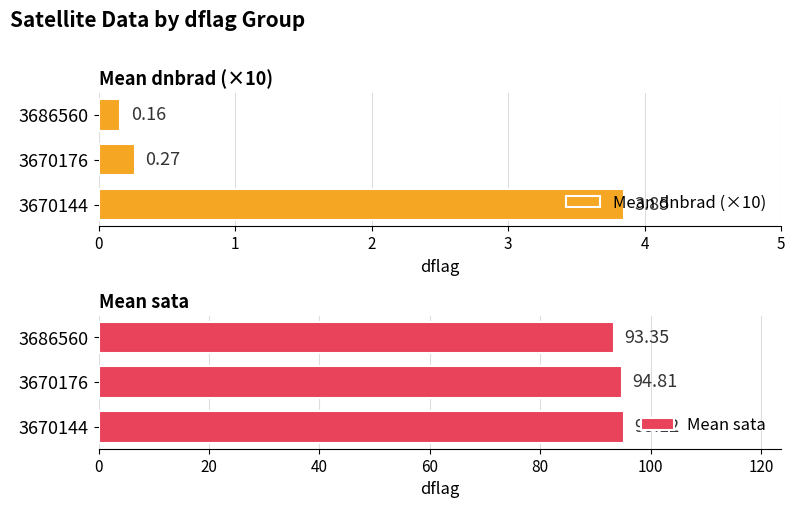

What is the sum of the Mean sata values at 3670144 and 3670176?

189.9